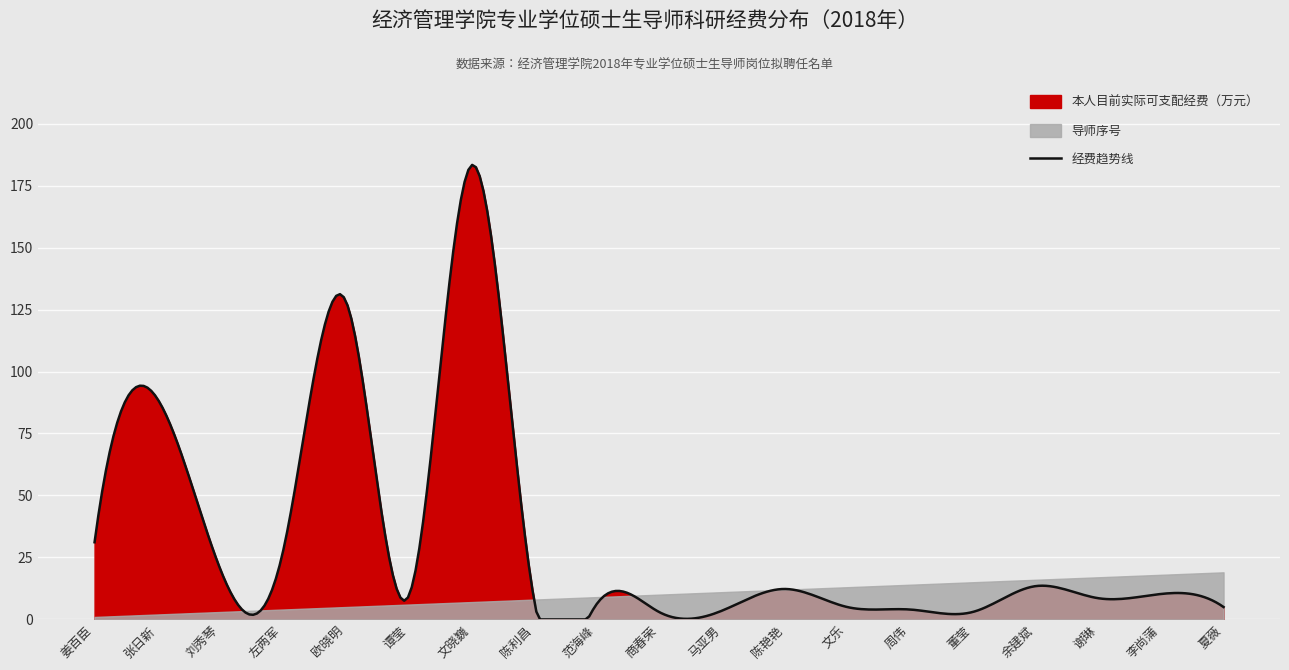

The value of 序号 at 夏薇 is 27.4. True or false?

False